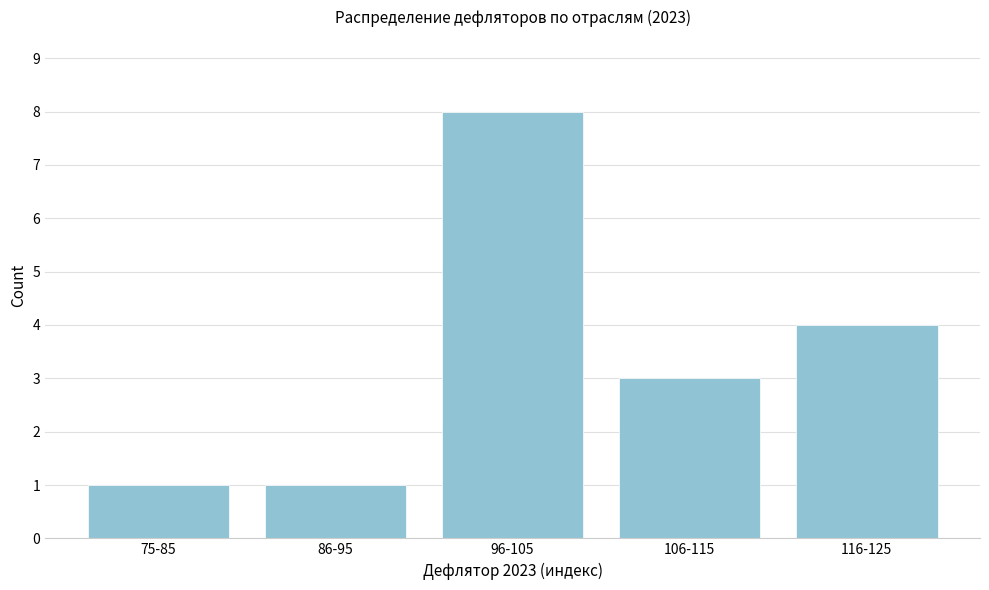

Reading left to right, extract all data points from this chart.

75-85=1	86-95=1	96-105=8	106-115=3	116-125=4